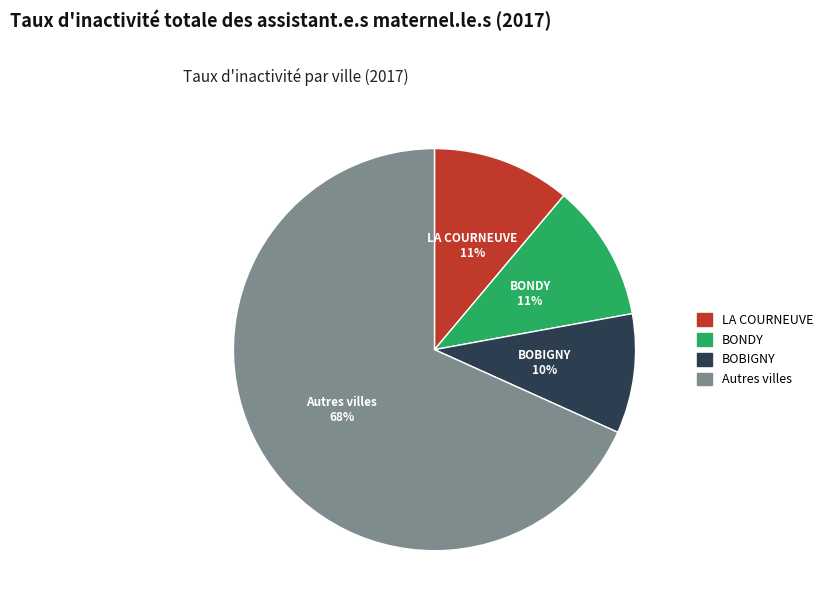

Count the number of slices in the pie.

4